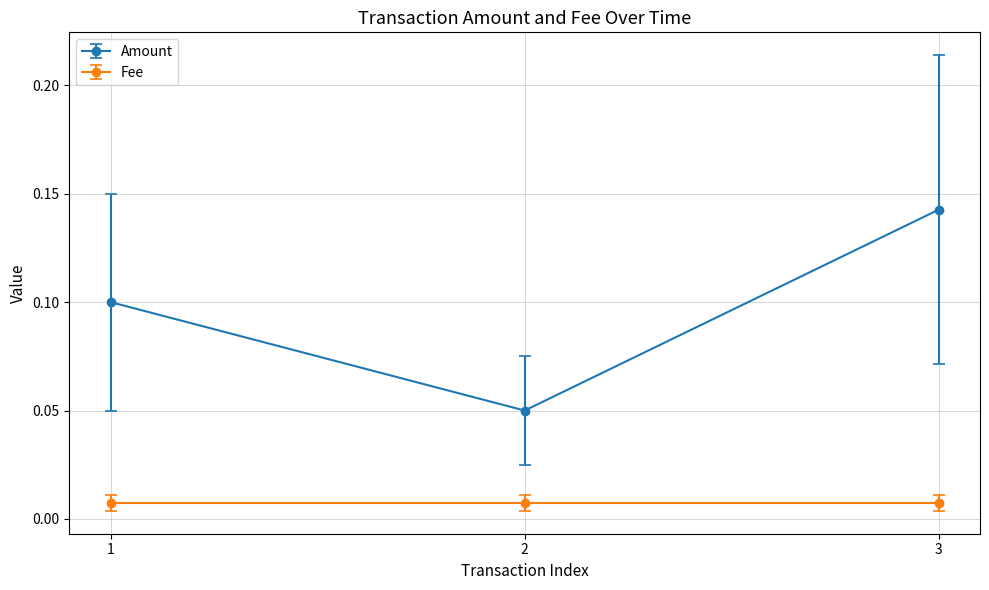

Which series has the widest spread of values?

Amount